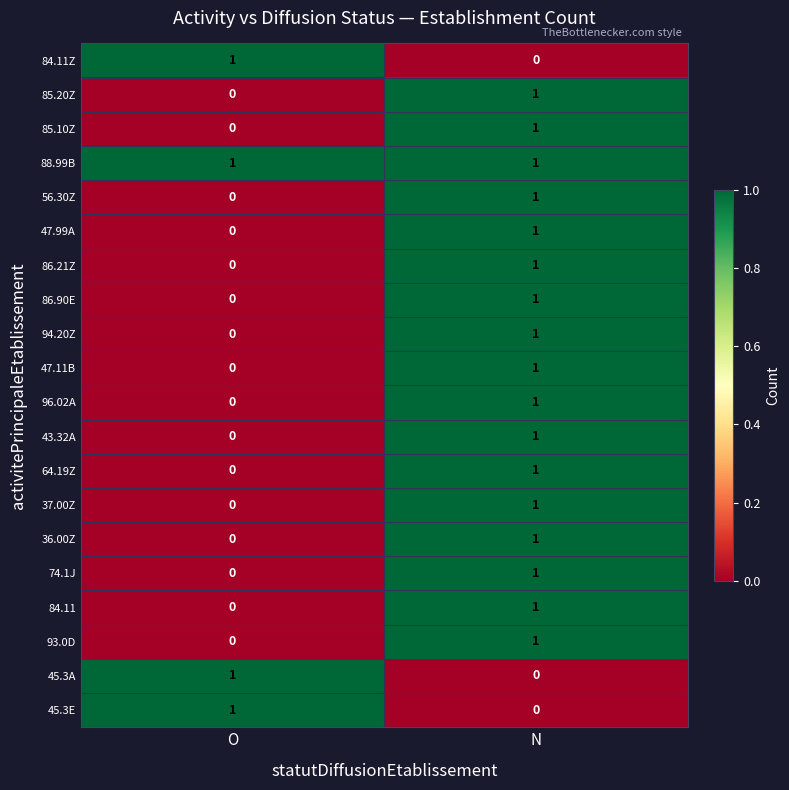

Is it true that 74.1J equals 0 at O?

True